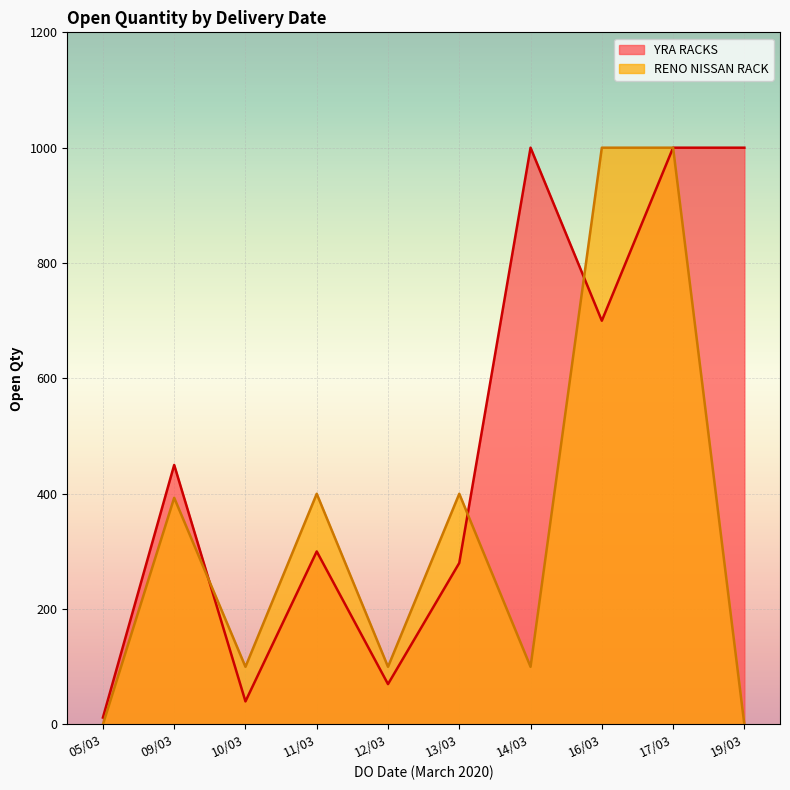

What are all the series names shown in the legend?

YRA RACKS, RENO NISSAN RACK